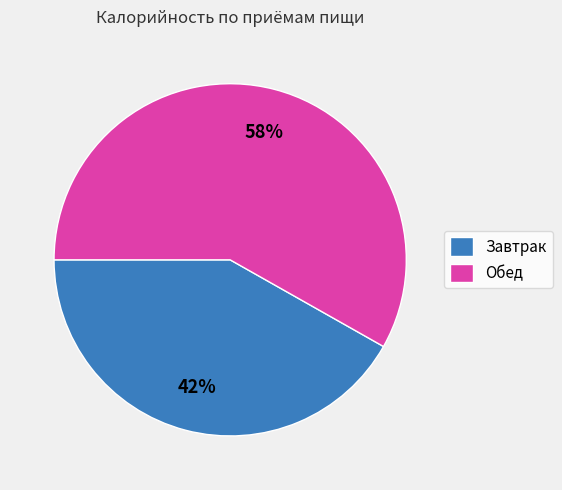

What percentage is the Обед slice, to the nearest percent?

58%